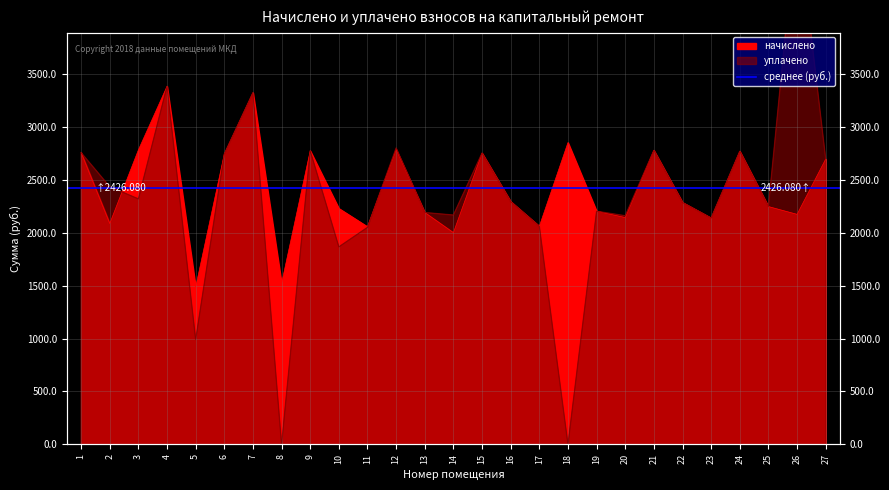

Which series has the largest total across all categories?

начислено